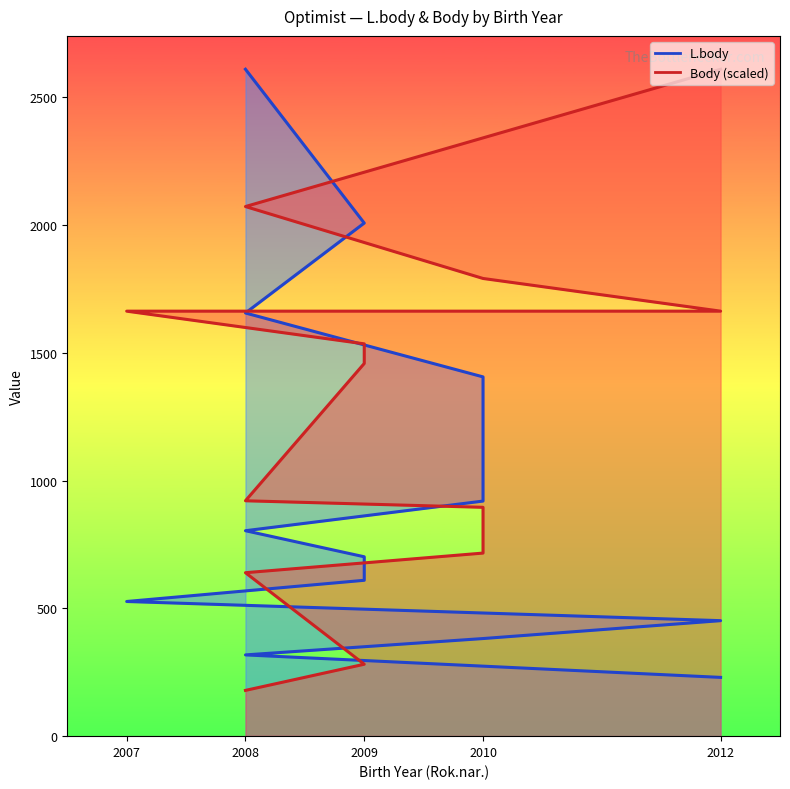

At 2008, list the series in order from smallest to largest.

Body, L.body